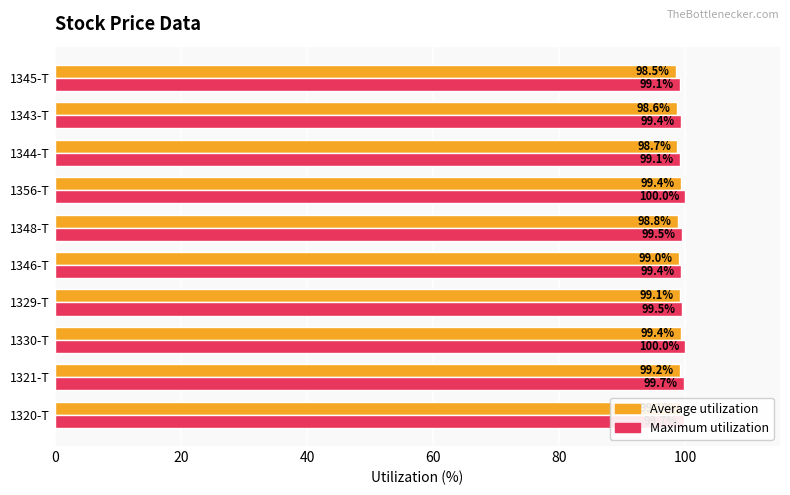

What is the approximate value of Average utilization at 1321-T?

99.2